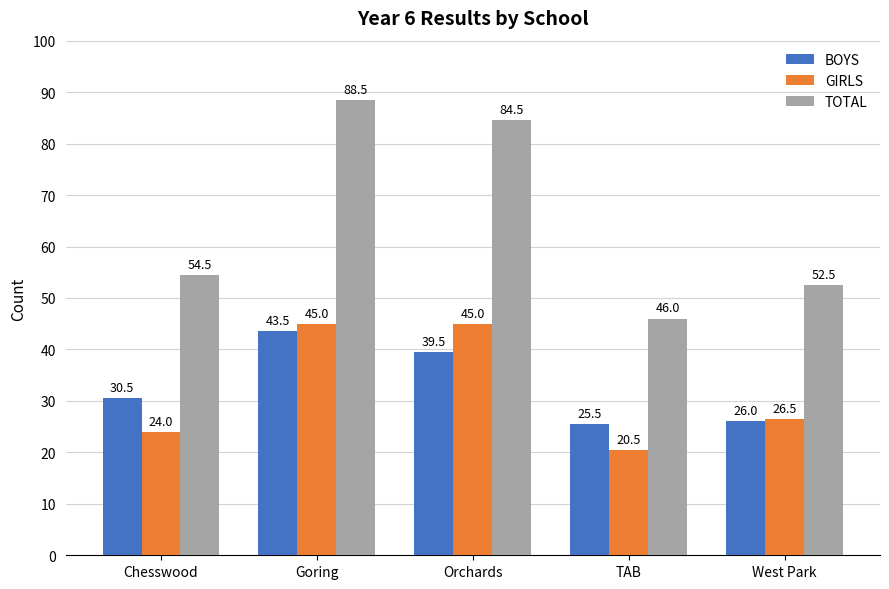

Is the value of BOYS at West Park greater than the value of TOTAL at Goring?

No